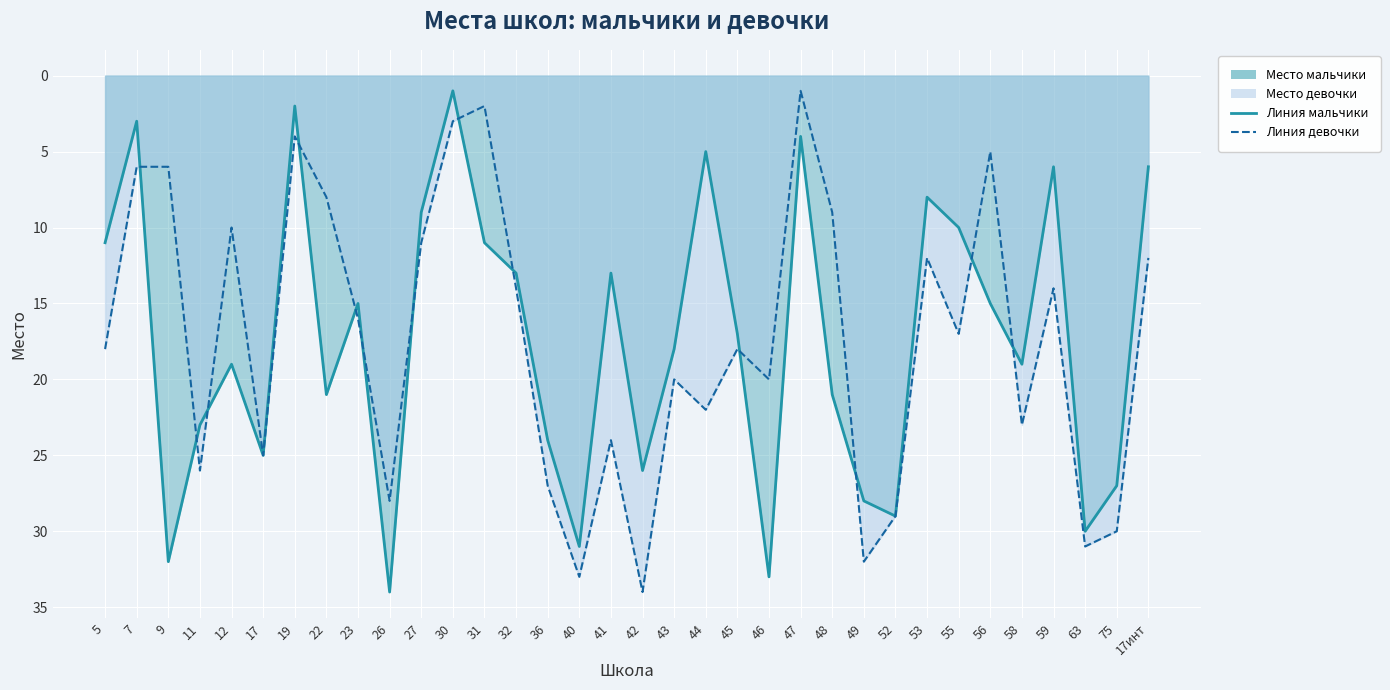

What position from the left is 9?

3